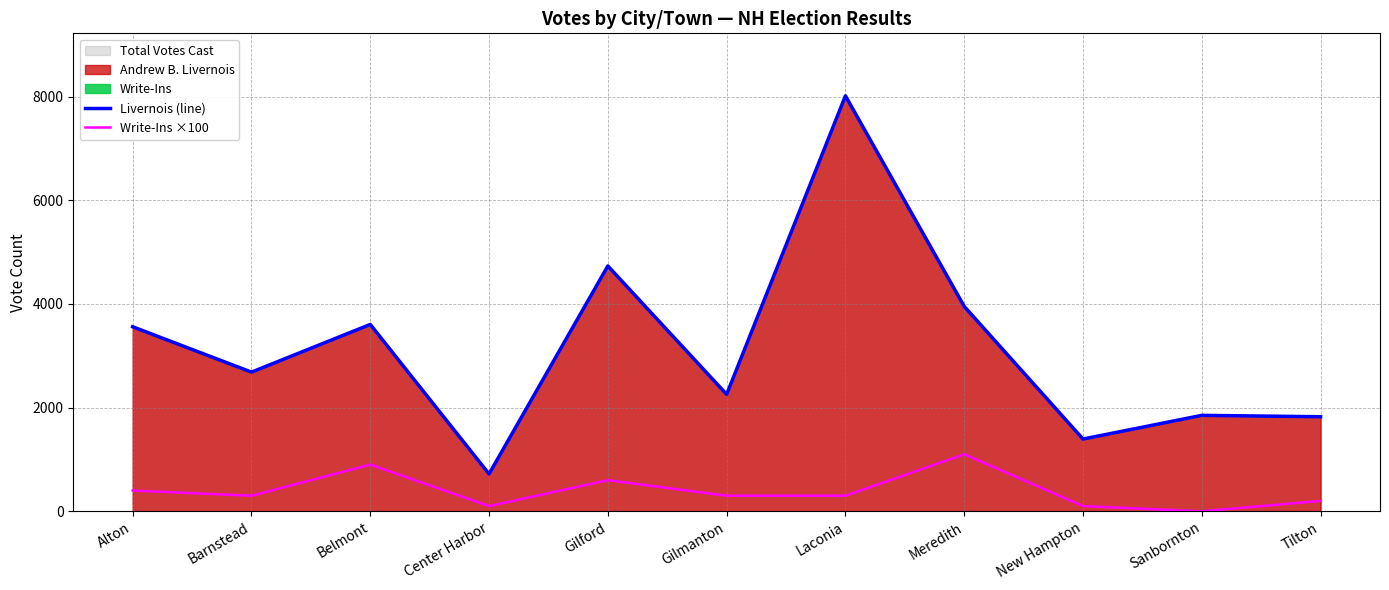

Which has a higher value, Meredith or Gilford?

Gilford